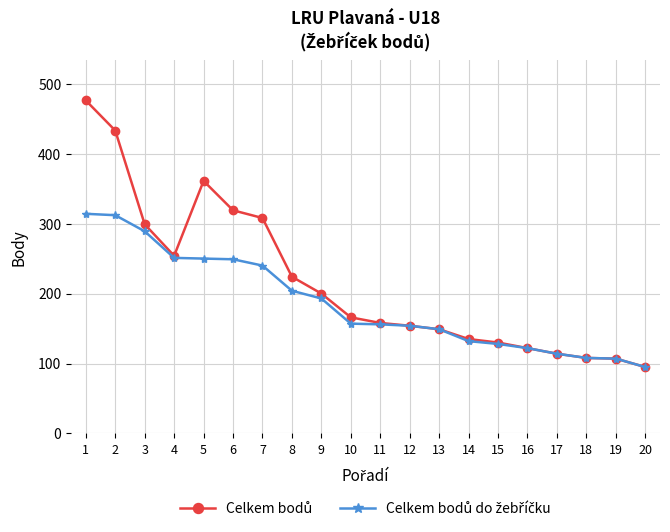

At which category does the chart reach its minimum across all series?

20